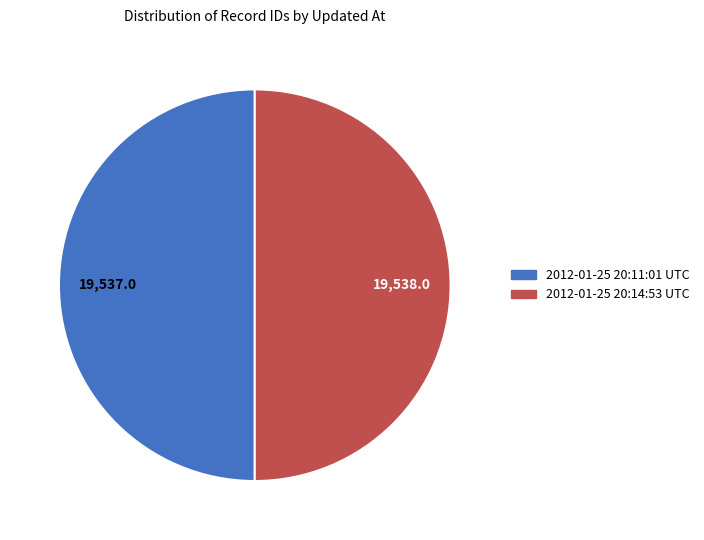

Approximately how many times larger is the value at 2012-01-25 20:14:53 UTC compared to 2012-01-25 20:11:01 UTC?

1.0